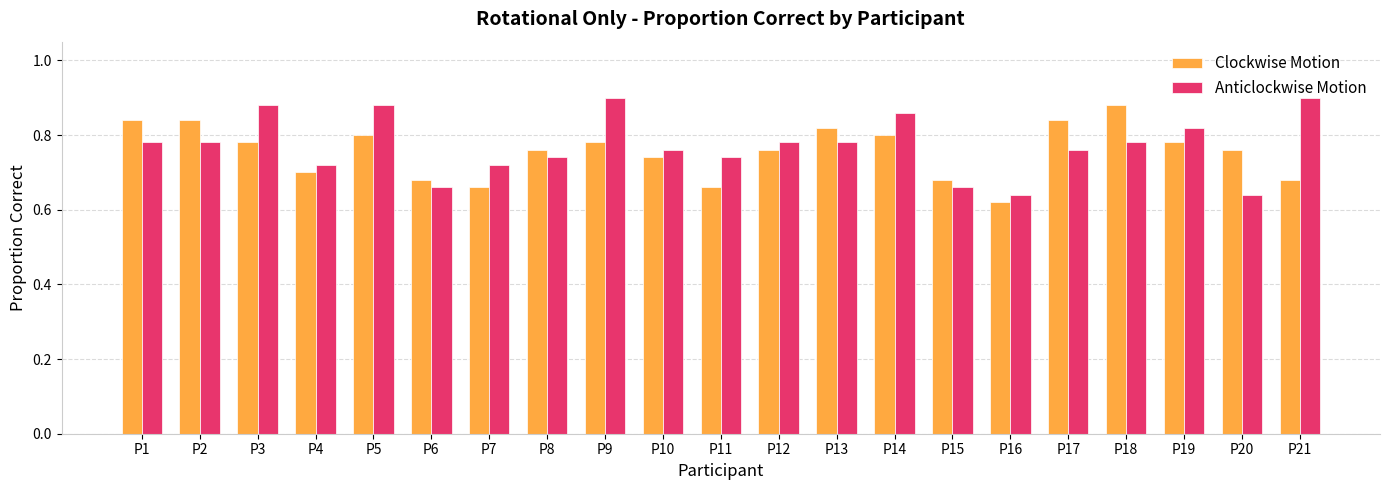

Count the Clockwise Motion values in the range 0 to 1.

21